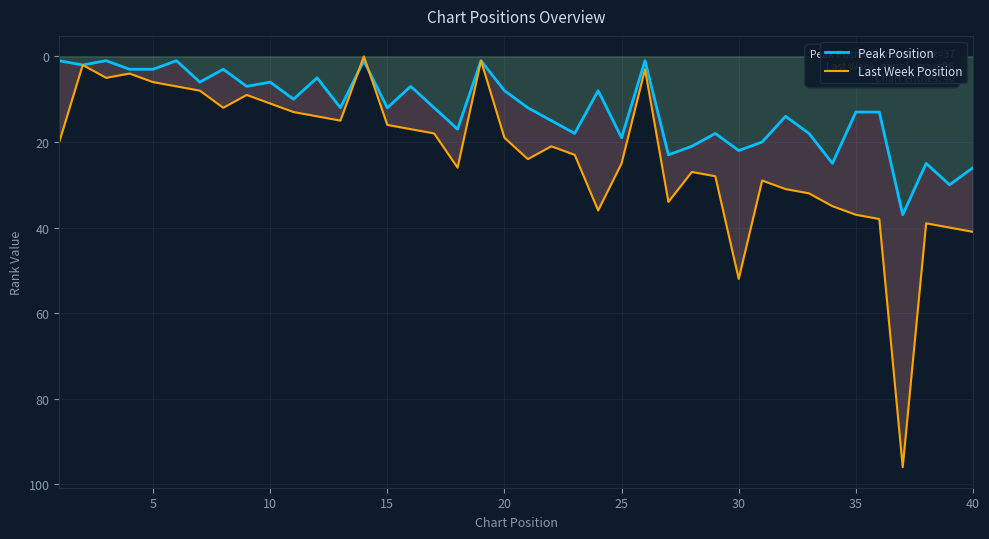

At which label is Last Week Position closest to 48?

30